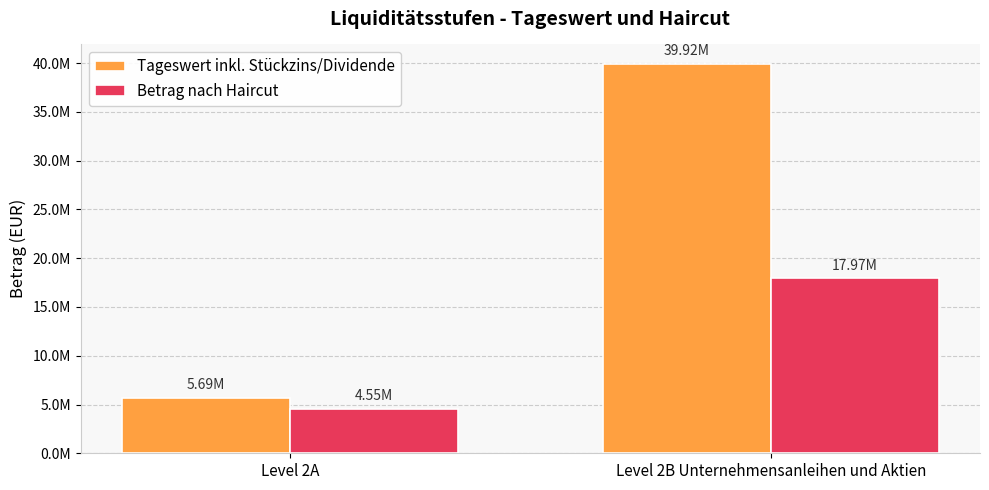

True or false: Tageswert inkl. Stückzins/Dividende has a value of 39922931.0 at Level 2B Unternehmensanleihen und Aktien.

True